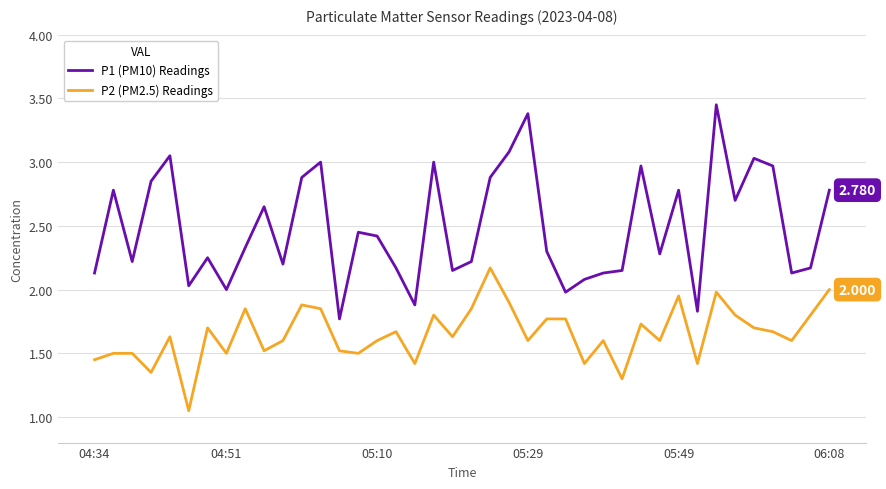

What is the sum of all P2 (PM2.5) Readings values?

66.2